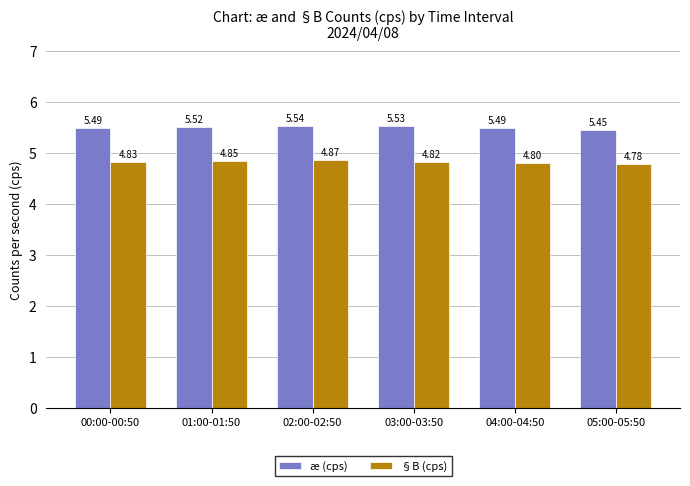

What are all the series names shown in the legend?

æ (cps), §B (cps)